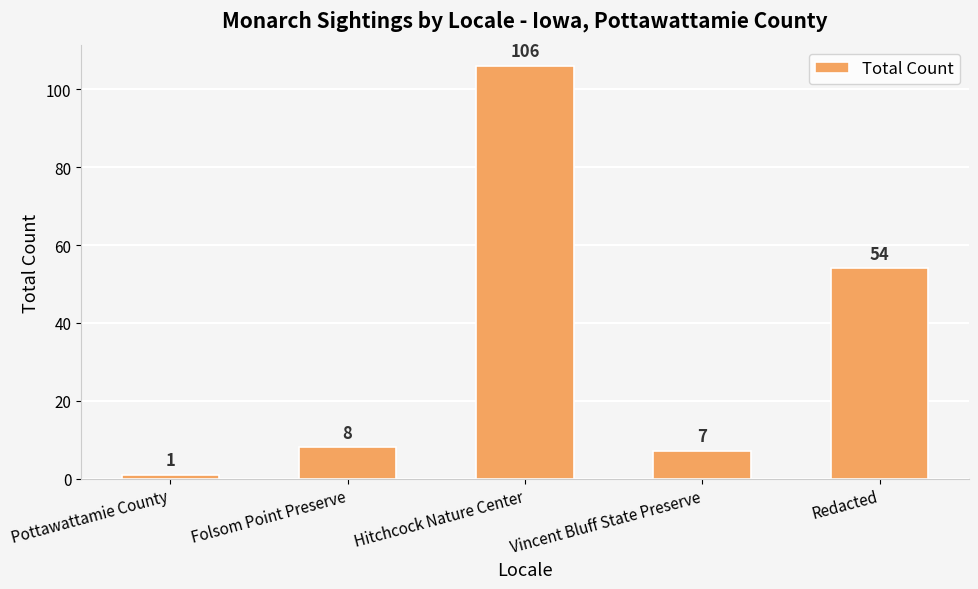

Which has a higher value, Folsom Point Preserve or Pottawattamie County?

Folsom Point Preserve